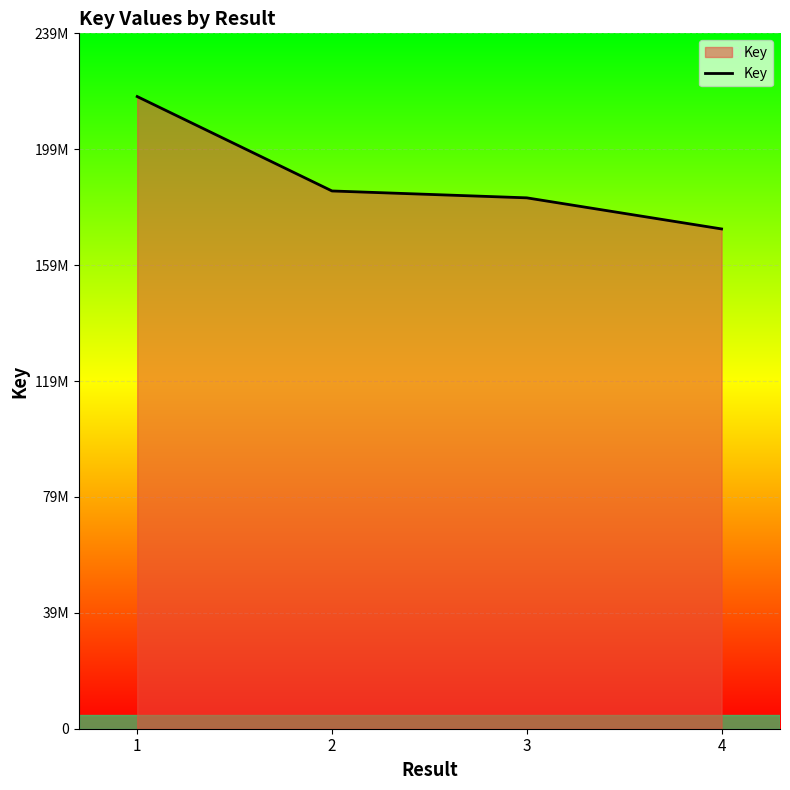

At which label does the data first exceed 185432525?

1